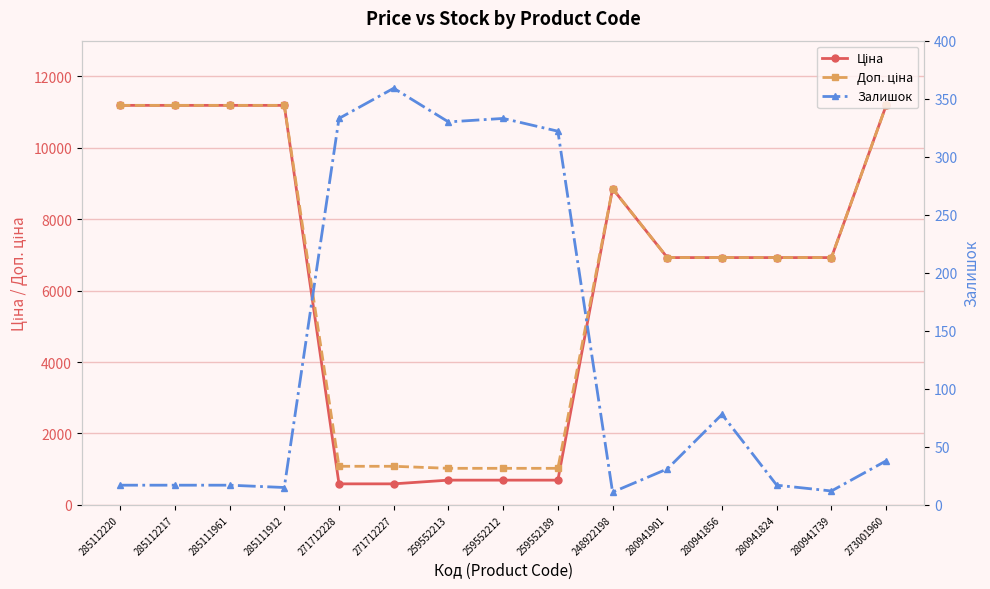

Does the chart display data point markers on the line(s)?

Yes